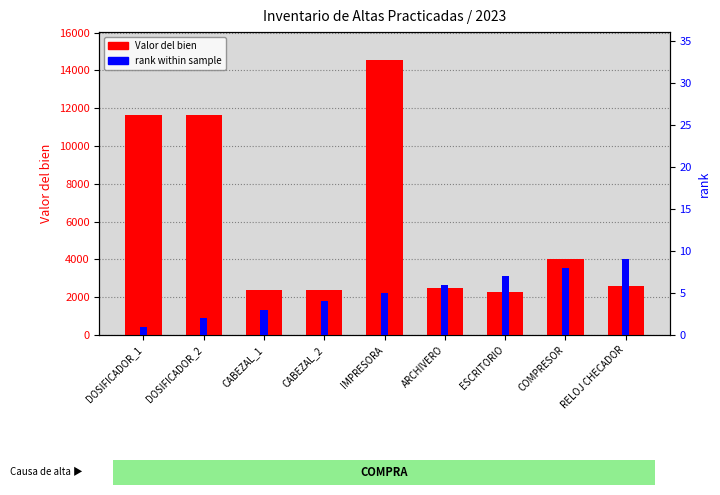

What are all the series names shown in the legend?

Valor del bien, rank within sample